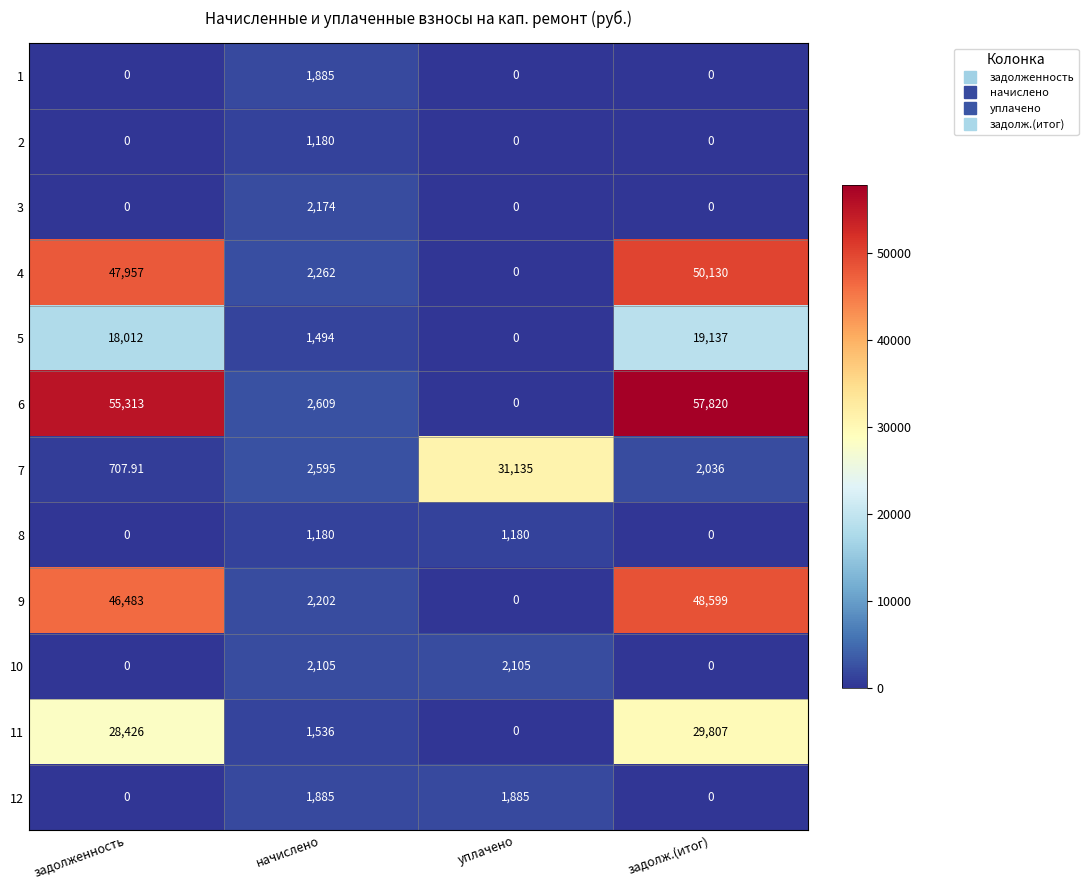

Rank the categories by 4 value from lowest to highest.

уплачено, начислено, задолженность, задолж.(итог)